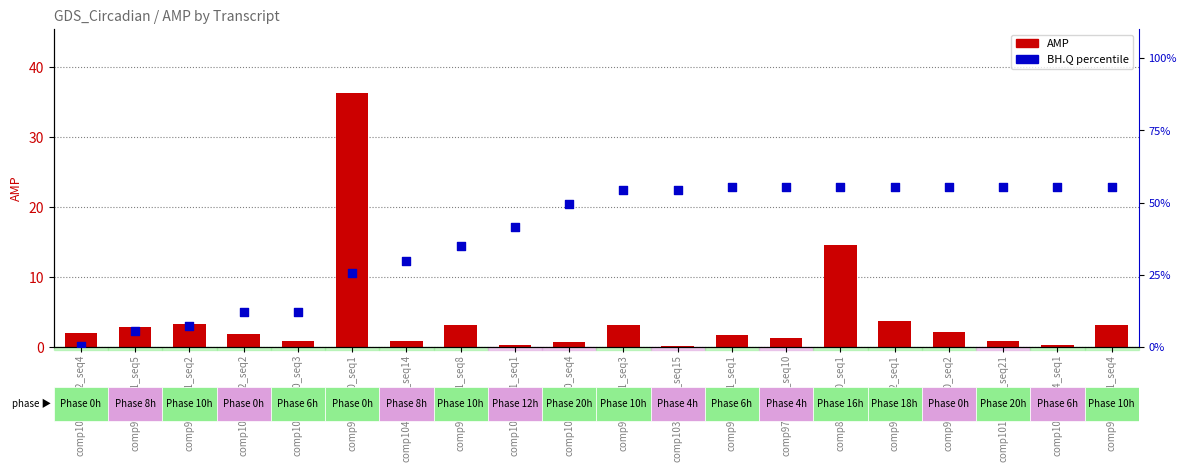

What are all the series names shown in the legend?

AMP, BH.Q (%)